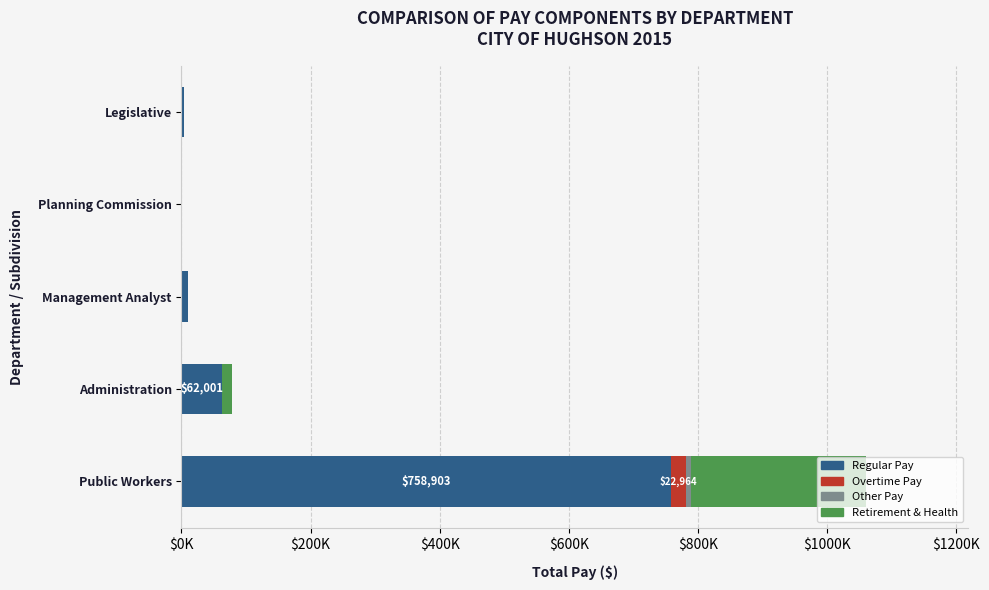

List the series in order of their peak value, lowest first.

Other Pay, Overtime Pay, Retirement & Health, Regular Pay